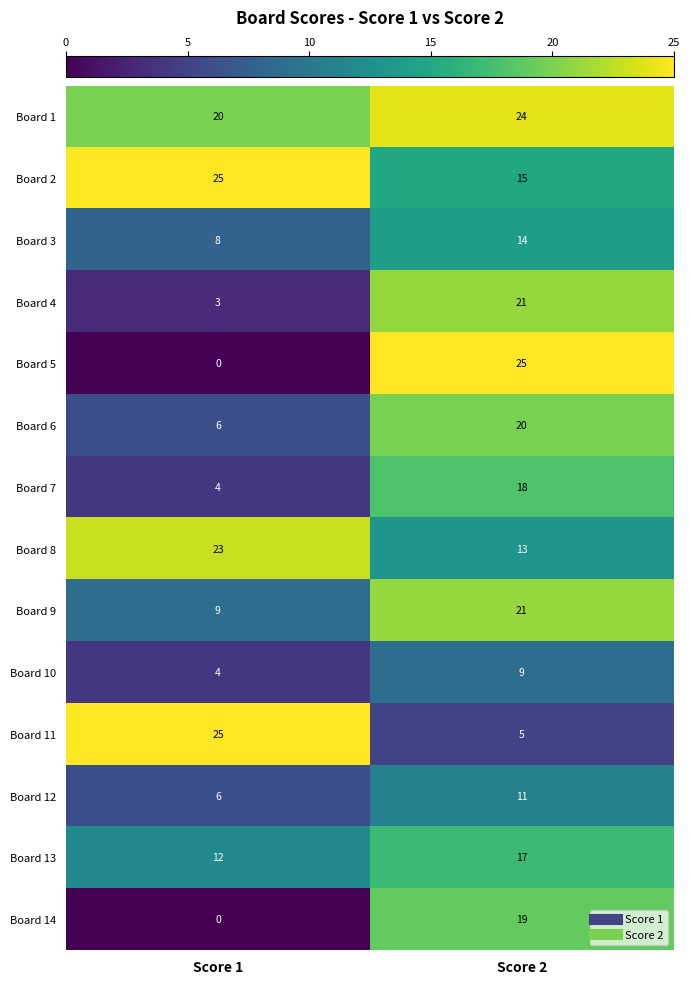

Which series has the widest spread of values?

Board 5